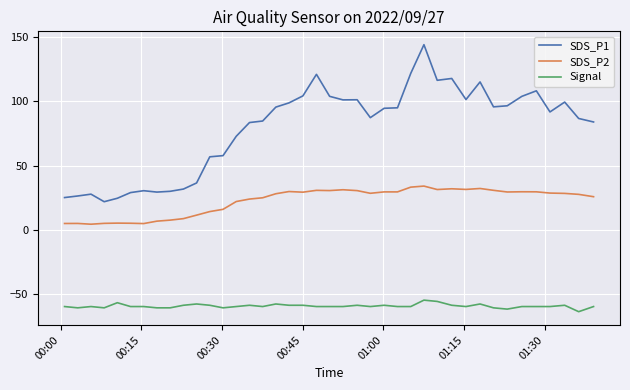

What is the smallest value displayed?

-64.0